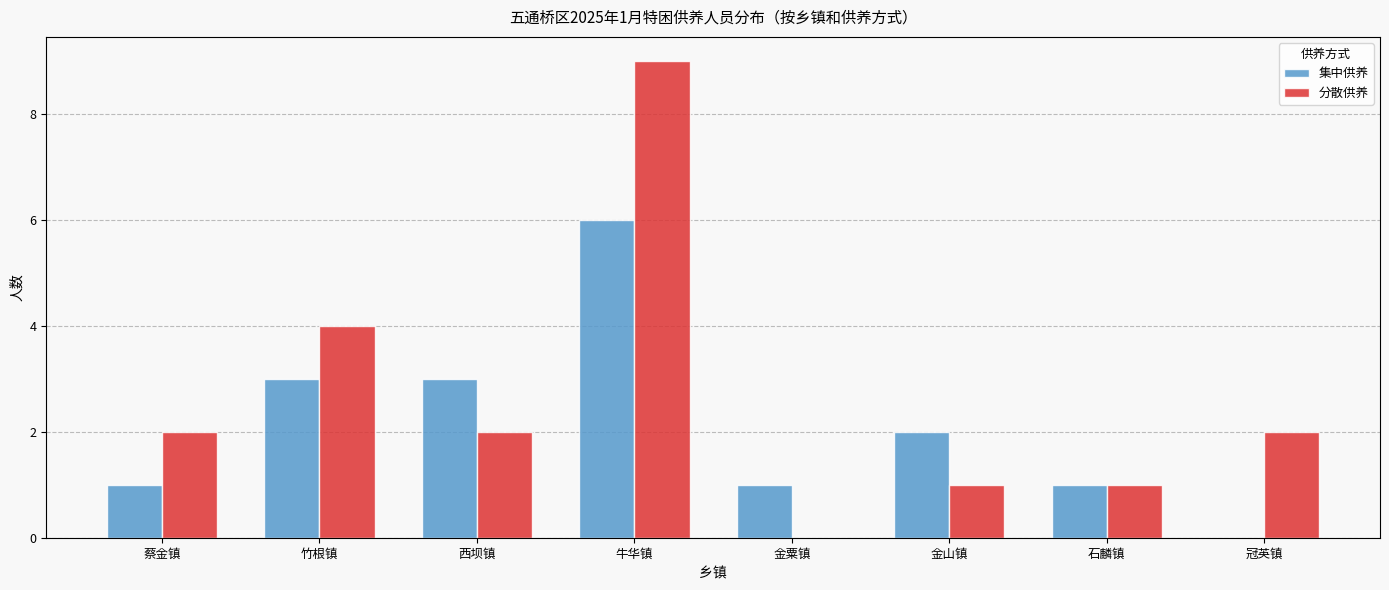

Reading left to right, transcribe all the data shown in this chart.

集中供养: 1	3	3	6	1	2	1	0
分散供养: 2	4	2	9	0	1	1	2